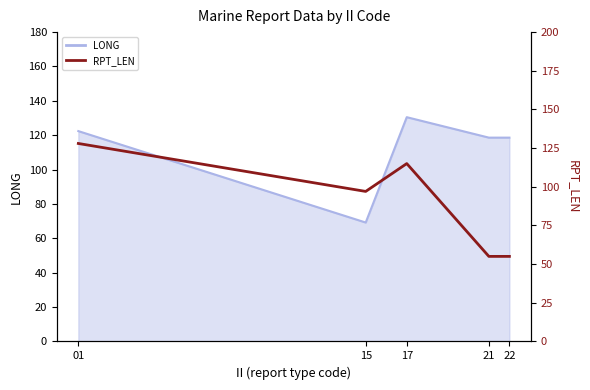

How many interior local valleys (lower than both neighbors) does the data have?

1